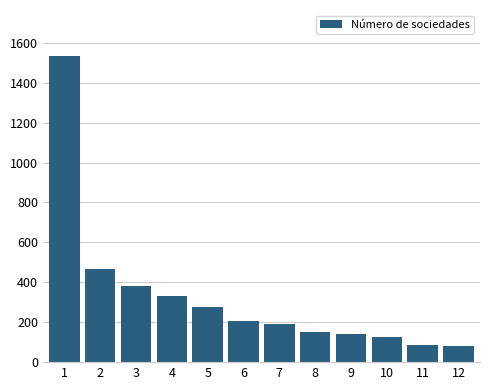

The value at 12 is 80. True or false?

True